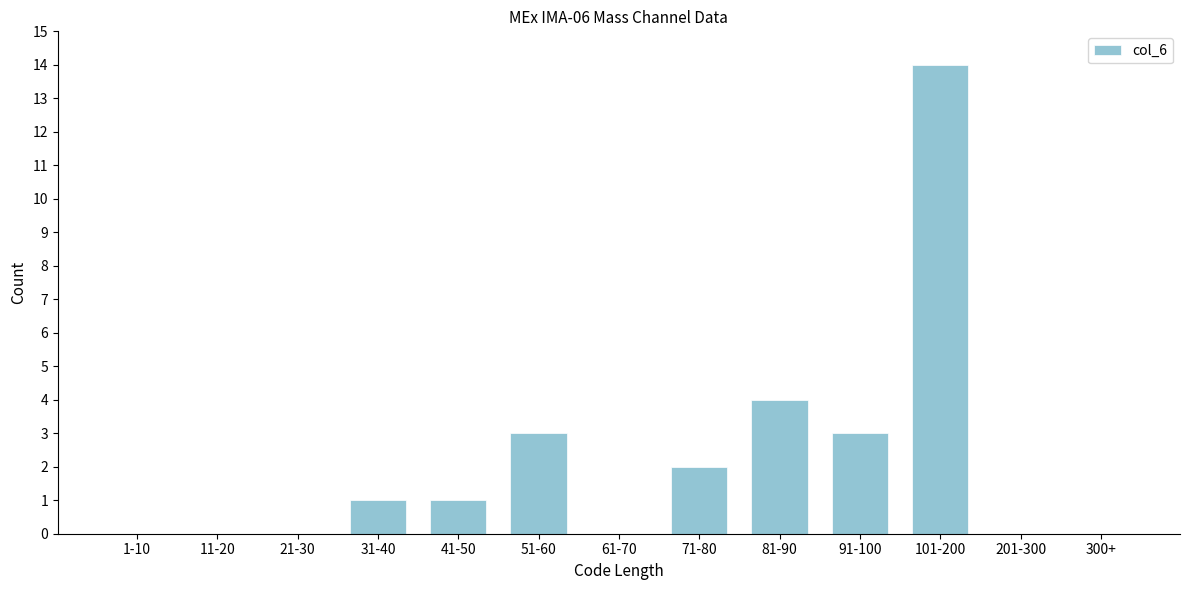

Reading right to left, list all the values displayed in this chart.

300+=0	201-300=0	101-200=14	91-100=3	81-90=4	71-80=2	61-70=0	51-60=3	41-50=1	31-40=1	21-30=0	11-20=0	1-10=0